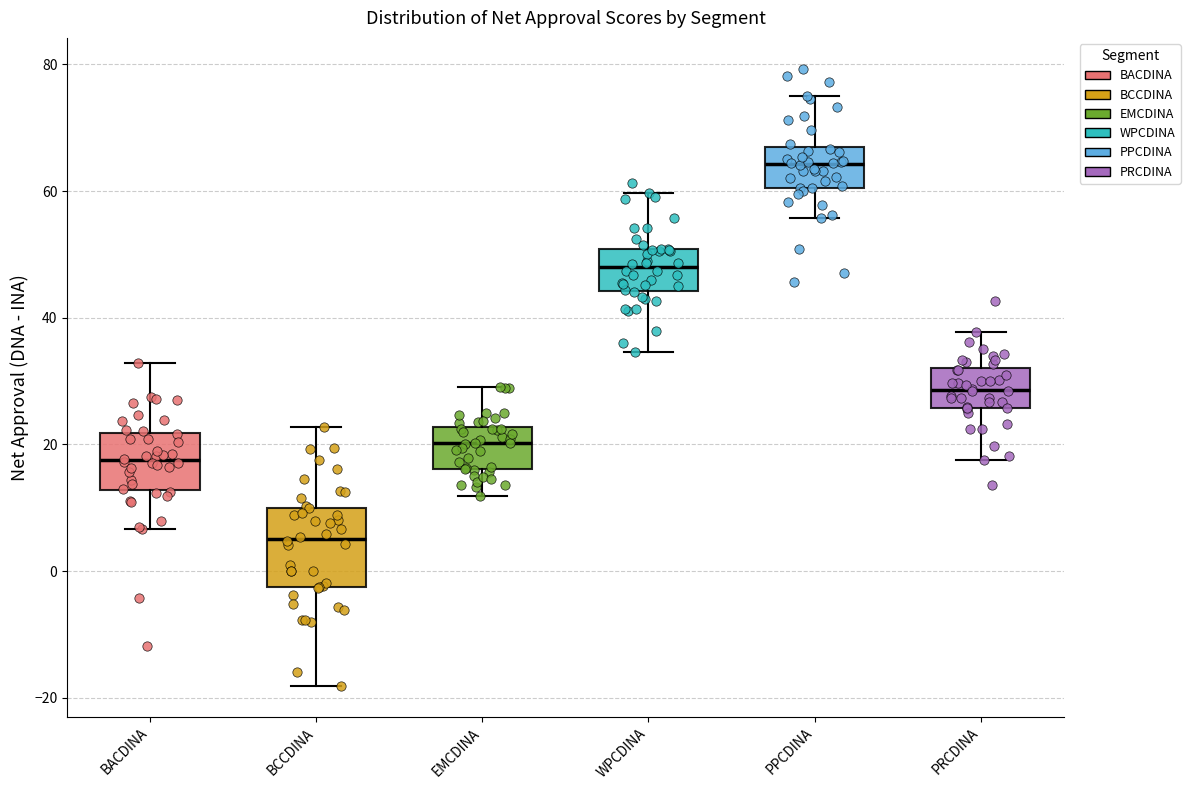

Which box's median line is the highest?

PPCDINA